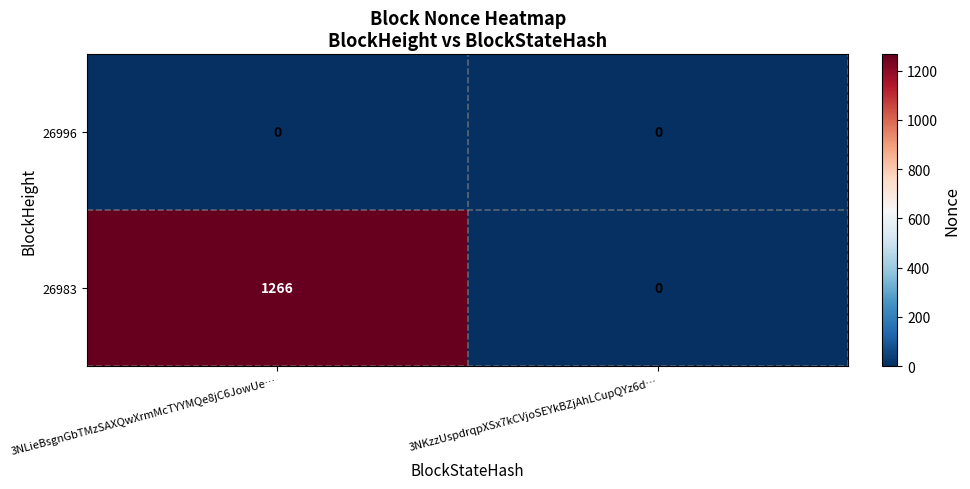

What value does the 26983 series have at 3NLieBsgnGbTMzSAXQwXrmMcTYYMQe8jC6JowUe…?

1266